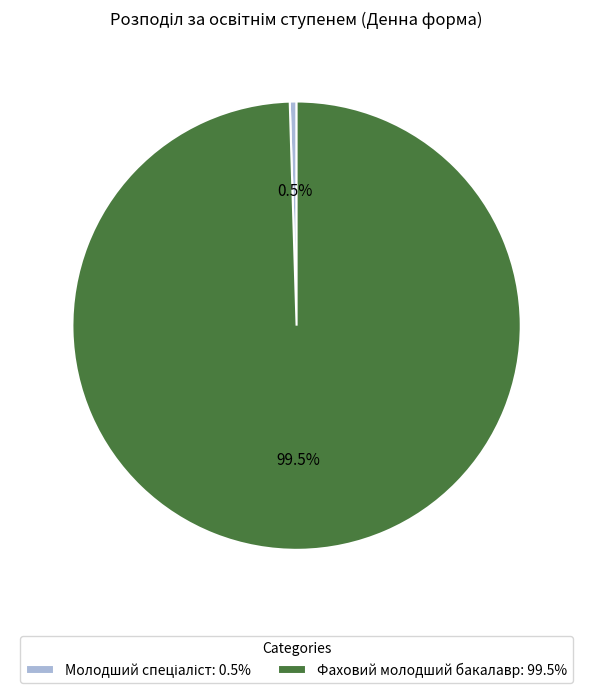

Does Фаховий молодший бакалавр: 99.5% account for over 50% of the chart?

Yes